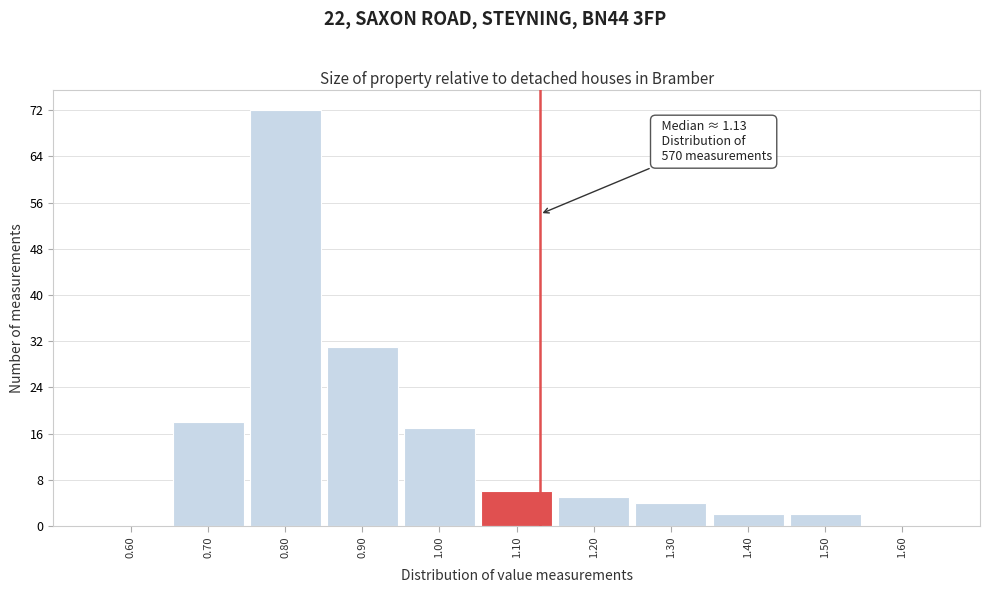

Which range on the x-axis has the tallest bar?

0.75 to 0.85